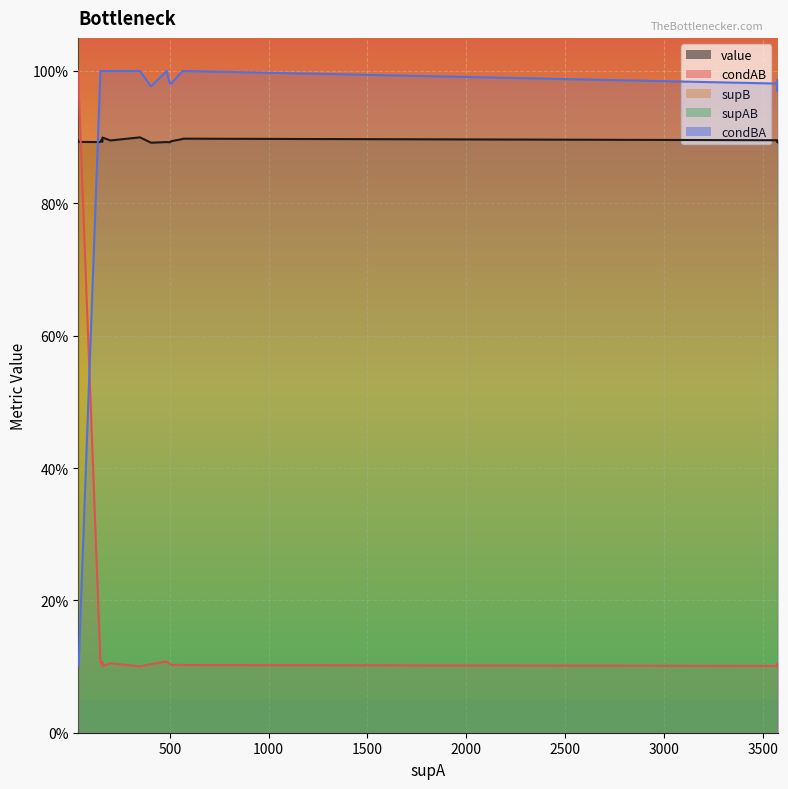

Which series changed the most between 564 and 200?

supB